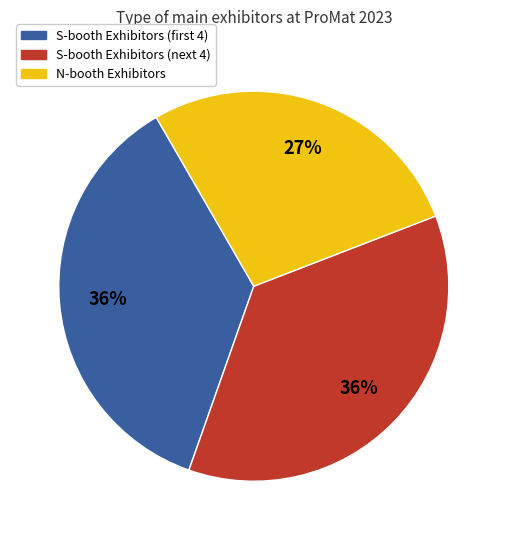

The S-booth Exhibitors (next 4) slice represents 50% of the pie. True or false?

False